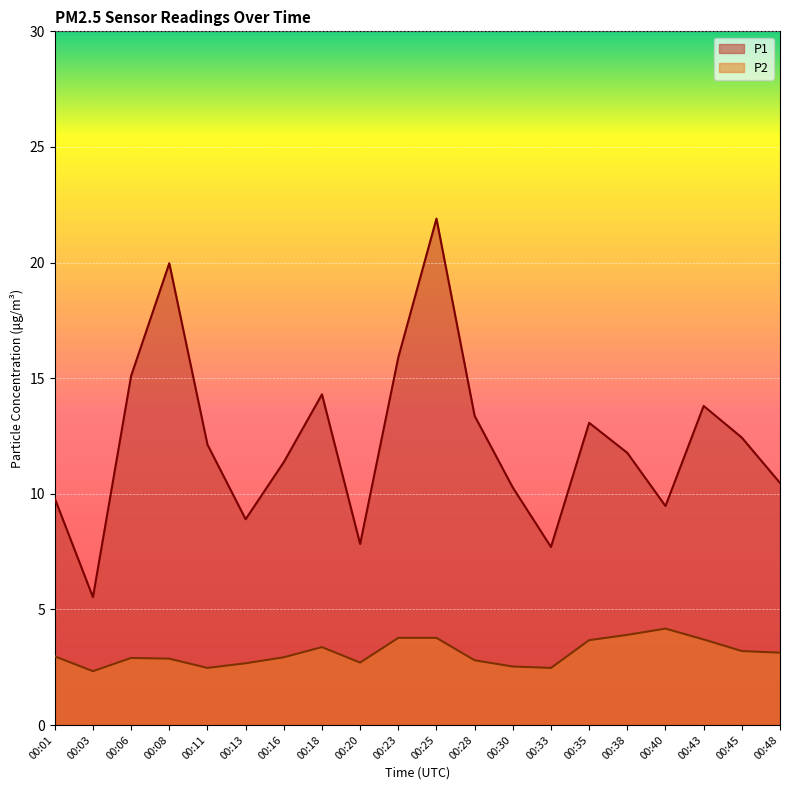

At which category is the sum across all series the highest?

00:25